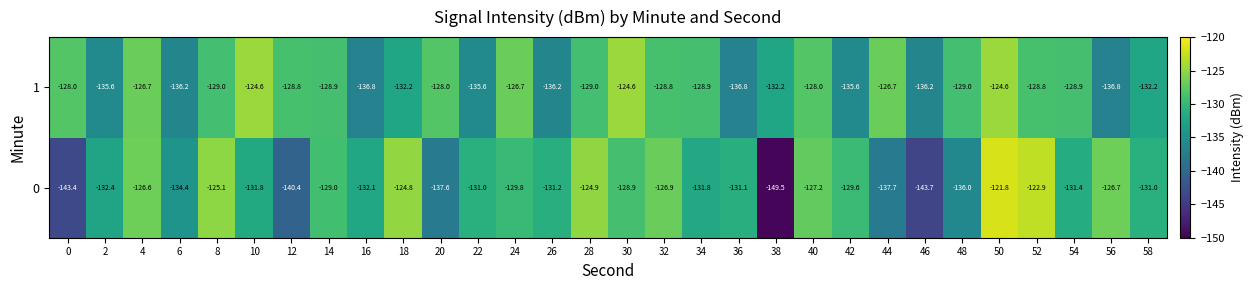

Which series changed the most between 4 and 44?

0